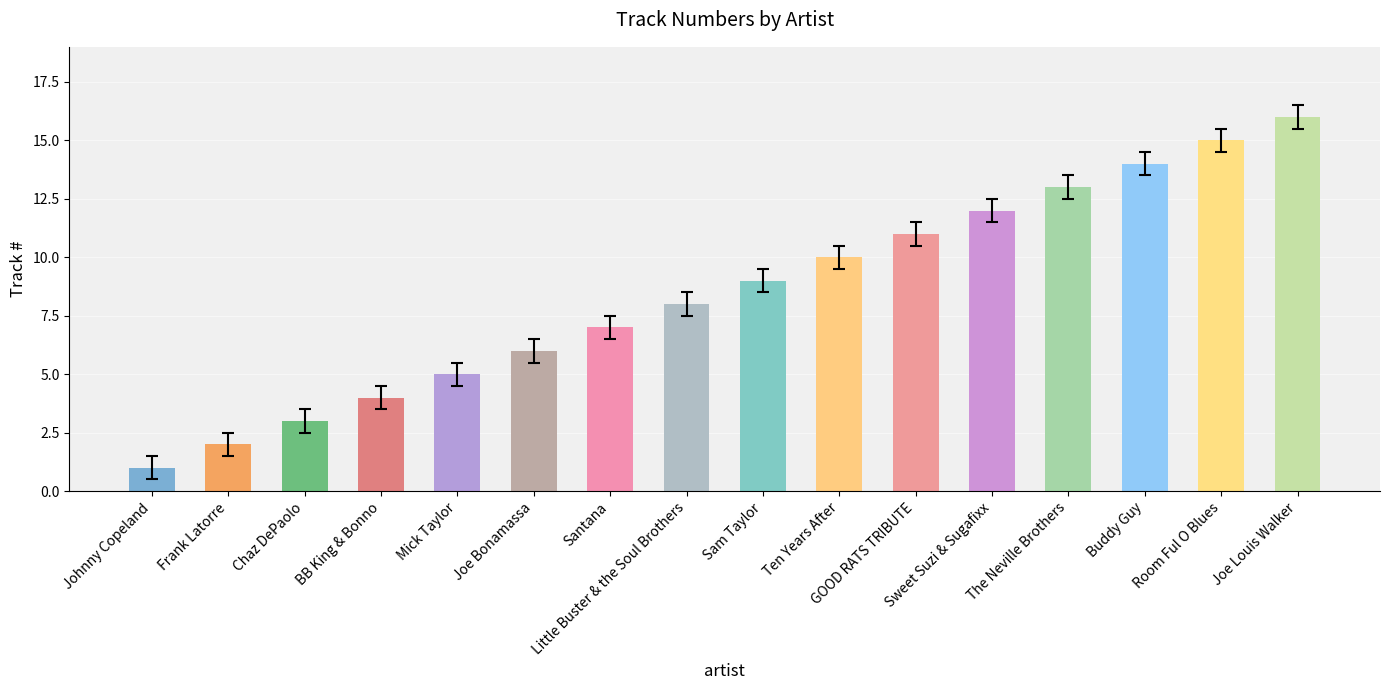

What is the minimum value shown in the chart?

1